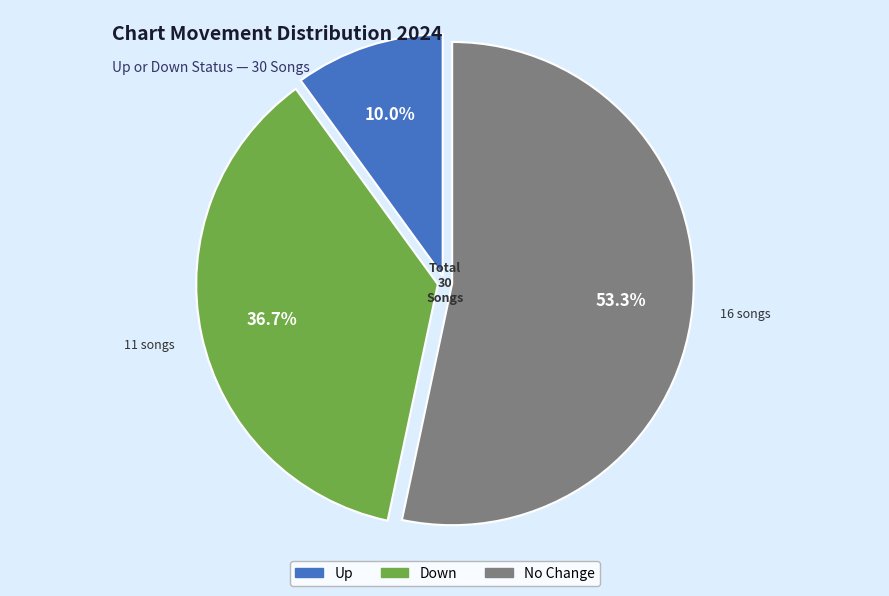

Which category has the biggest portion of the pie?

No Change